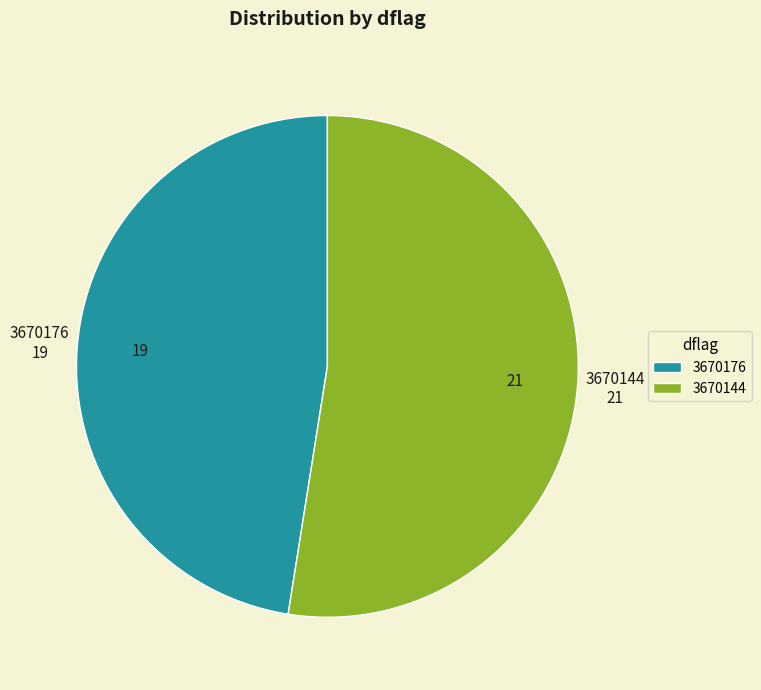

Is it true that 3670176 is 36% of the pie?

False